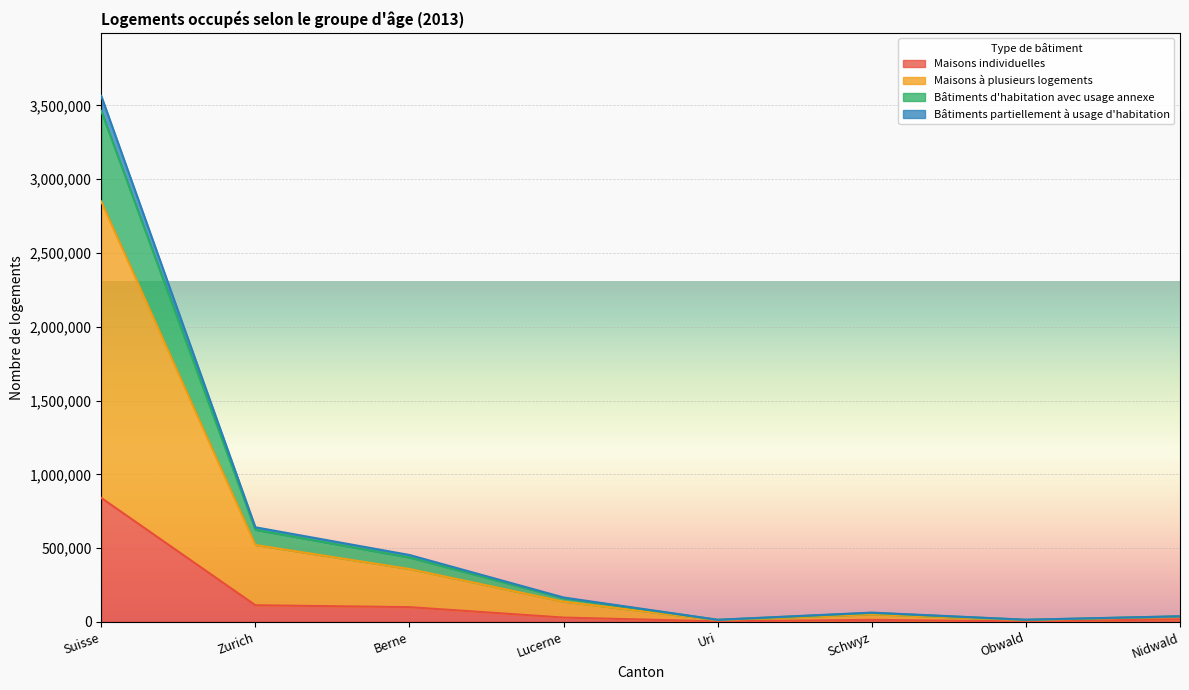

Which category has the lowest value in the Maisons à plusieurs logements series?

Obwald